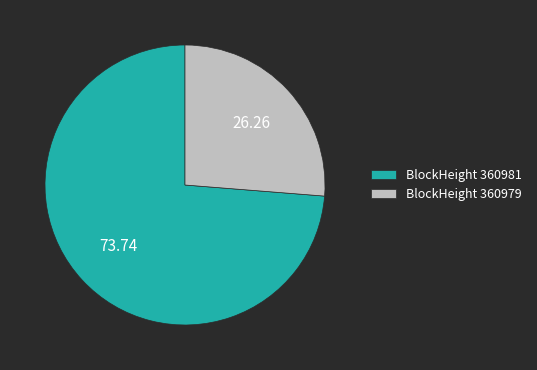

Which category has the smallest portion of the pie?

BlockHeight 360979